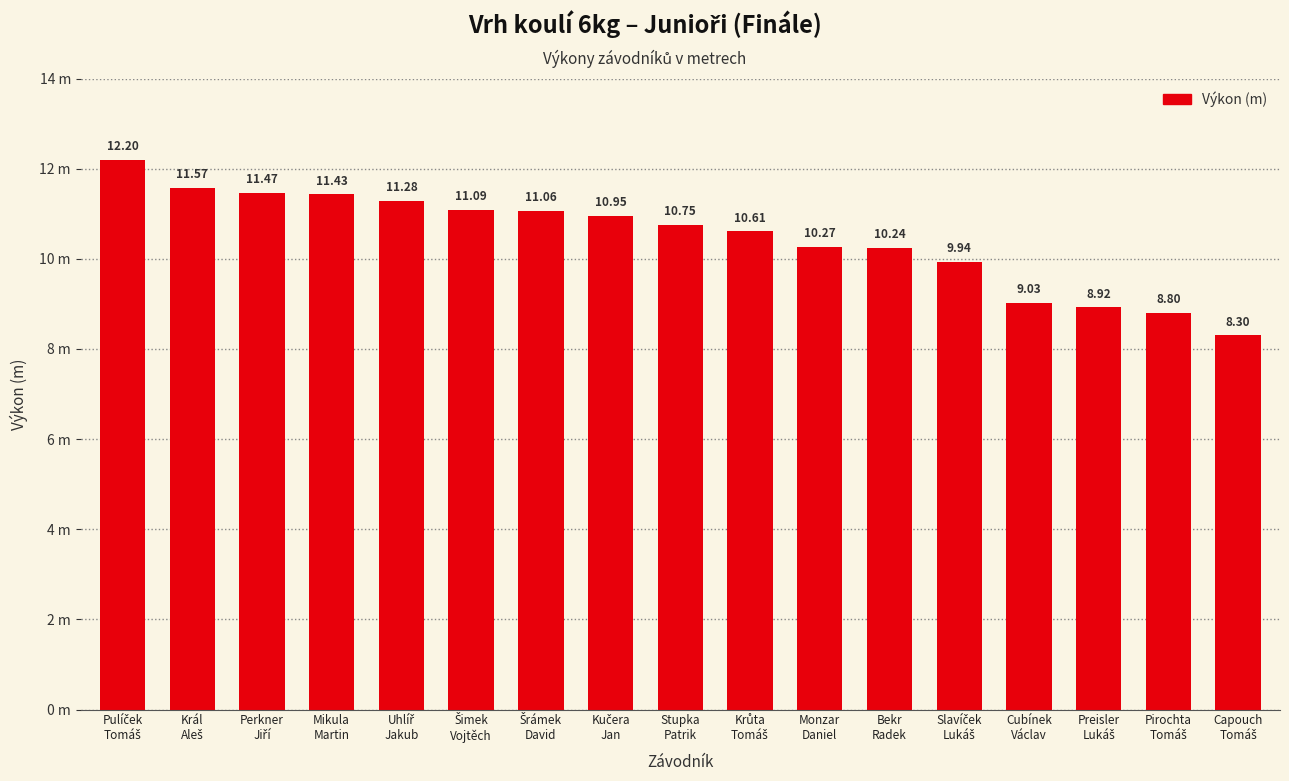

Reading left to right, extract all data points from this chart.

12.2	11.6	11.5	11.4	11.3	11.1	11.1	10.9	10.8	10.6	10.3	10.2	9.9	9.0	8.9	8.8	8.3